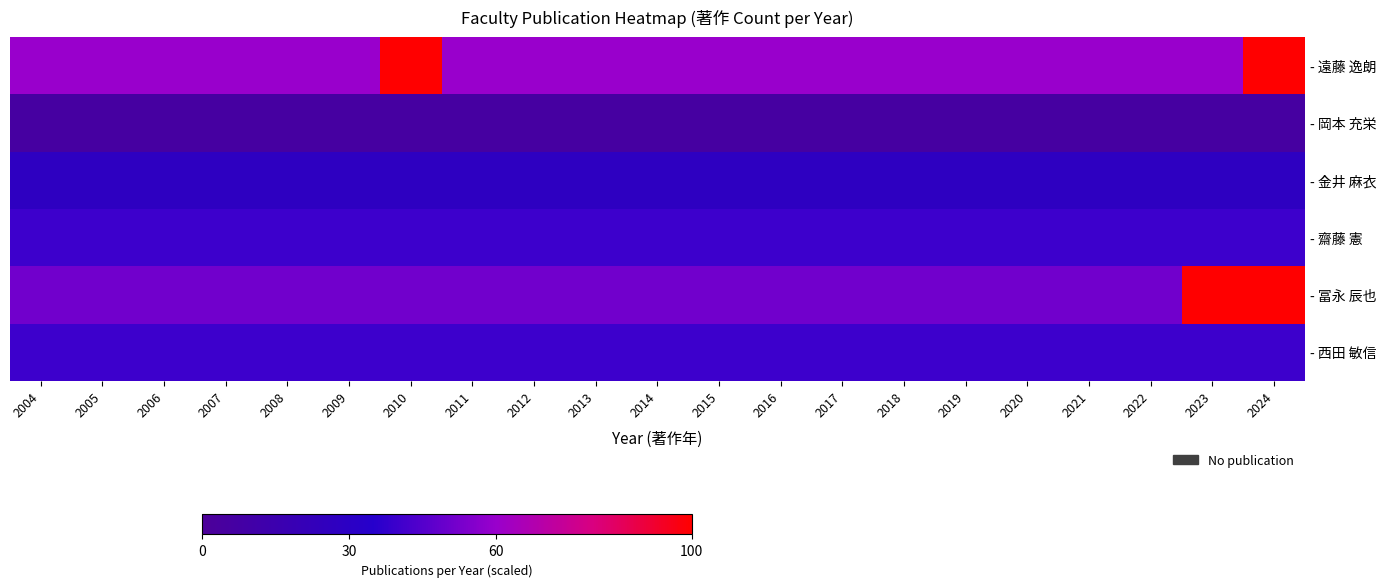

Reading right to left, transcribe all the data shown in this chart.

- 遠藤 逸朗: 2024=100.0	2023=60.0	2022=60.0	2021=60.0	2020=60.0	2019=60.0	2018=60.0	2017=60.0	2016=60.0	2015=60.0	2014=60.0	2013=60.0	2012=60.0	2011=60.0	2010=100.0	2009=60.0	2008=60.0	2007=60.0	2006=60.0	2005=60.0	2004=60.0
- 岡本 充栄: 2024=5.6	2023=5.6	2022=5.6	2021=5.6	2020=5.6	2019=5.6	2018=5.6	2017=5.6	2016=5.6	2015=5.6	2014=5.6	2013=5.6	2012=5.6	2011=5.6	2010=5.6	2009=5.6	2008=5.6	2007=5.6	2006=5.6	2005=5.6	2004=5.6
- 金井 麻衣: 2024=27.7	2023=27.7	2022=27.7	2021=27.7	2020=27.7	2019=27.7	2018=27.7	2017=27.7	2016=27.7	2015=27.7	2014=27.7	2013=27.7	2012=27.7	2011=27.7	2010=27.7	2009=27.7	2008=27.7	2007=27.7	2006=27.7	2005=27.7	2004=27.7
- 齋藤 憲: 2024=40.0	2023=40.0	2022=40.0	2021=40.0	2020=40.0	2019=40.0	2018=40.0	2017=40.0	2016=40.0	2015=40.0	2014=40.0	2013=40.0	2012=40.0	2011=40.0	2010=40.0	2009=40.0	2008=40.0	2007=40.0	2006=40.0	2005=40.0	2004=40.0
- 冨永 辰也: 2024=100.0	2023=100.0	2022=51.5	2021=51.5	2020=51.5	2019=51.5	2018=51.5	2017=51.5	2016=51.5	2015=51.5	2014=51.5	2013=51.5	2012=51.5	2011=51.5	2010=51.5	2009=51.5	2008=51.5	2007=51.5	2006=51.5	2005=51.5	2004=51.5
- 西田 敏信: 2024=40.0	2023=40.0	2022=40.0	2021=40.0	2020=40.0	2019=40.0	2018=40.0	2017=40.0	2016=40.0	2015=40.0	2014=40.0	2013=40.0	2012=40.0	2011=40.0	2010=40.0	2009=40.0	2008=40.0	2007=40.0	2006=40.0	2005=40.0	2004=40.0